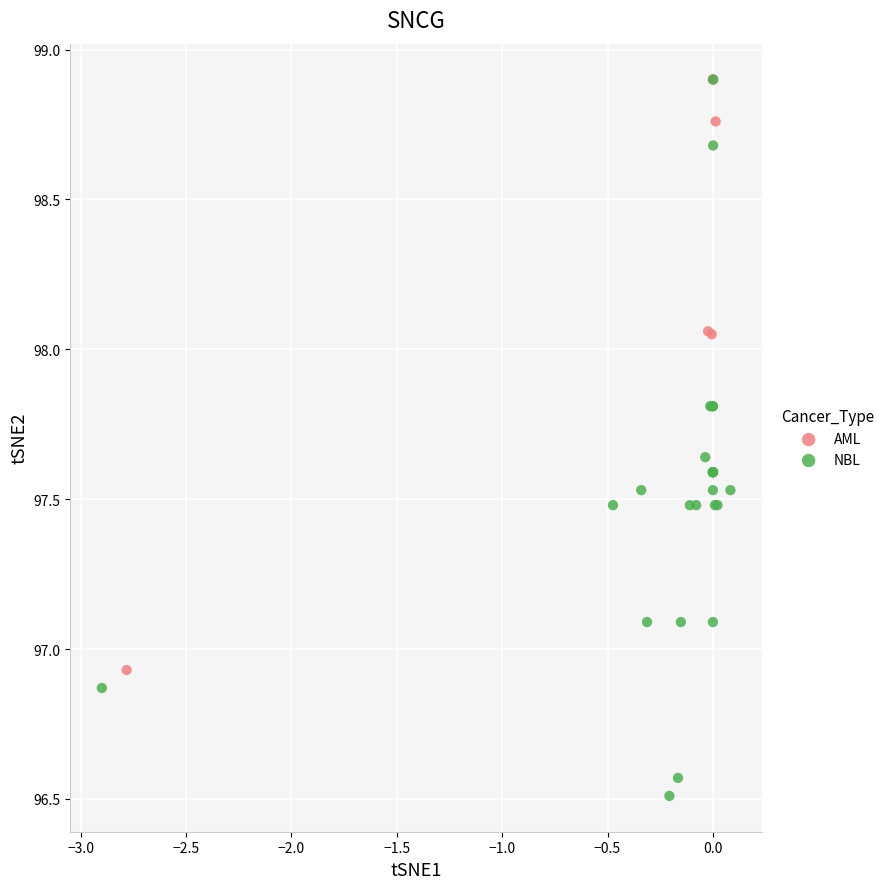

Which series has the largest Y range (max minus min)?

NBL